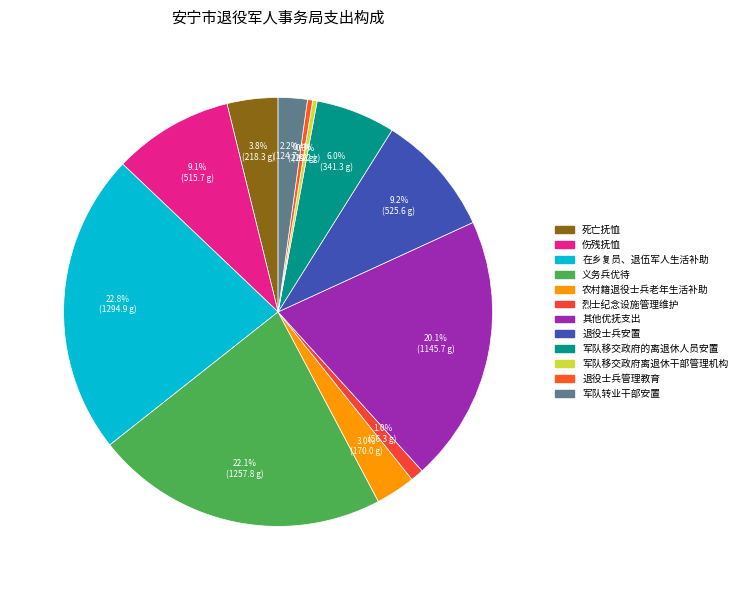

Rank the categories by value from highest to lowest.

在乡复员、退伍军人生活补助, 义务兵优待, 其他优抚支出, 退役士兵安置, 伤残抚恤, 军队移交政府的离退休人员安置, 死亡抚恤, 农村籍退役士兵老年生活补助, 军队转业干部安置, 烈士纪念设施管理维护, 退役士兵管理教育, 军队移交政府离退休干部管理机构